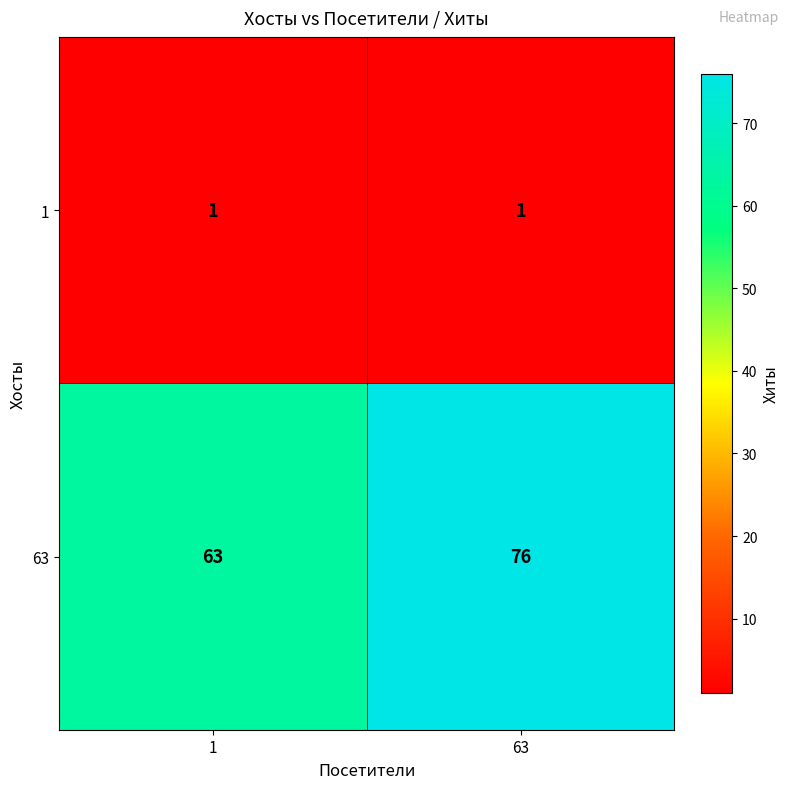

Which label corresponds to the largest value in the chart?

63